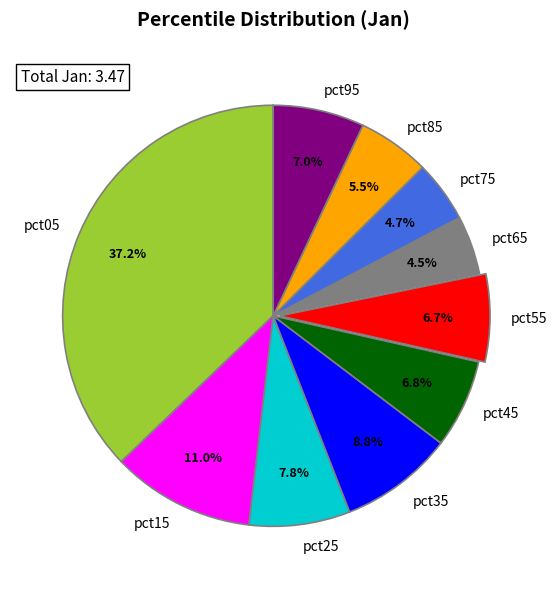

To the nearest percent, what is the combined percentage of pct35 and pct95?

16%